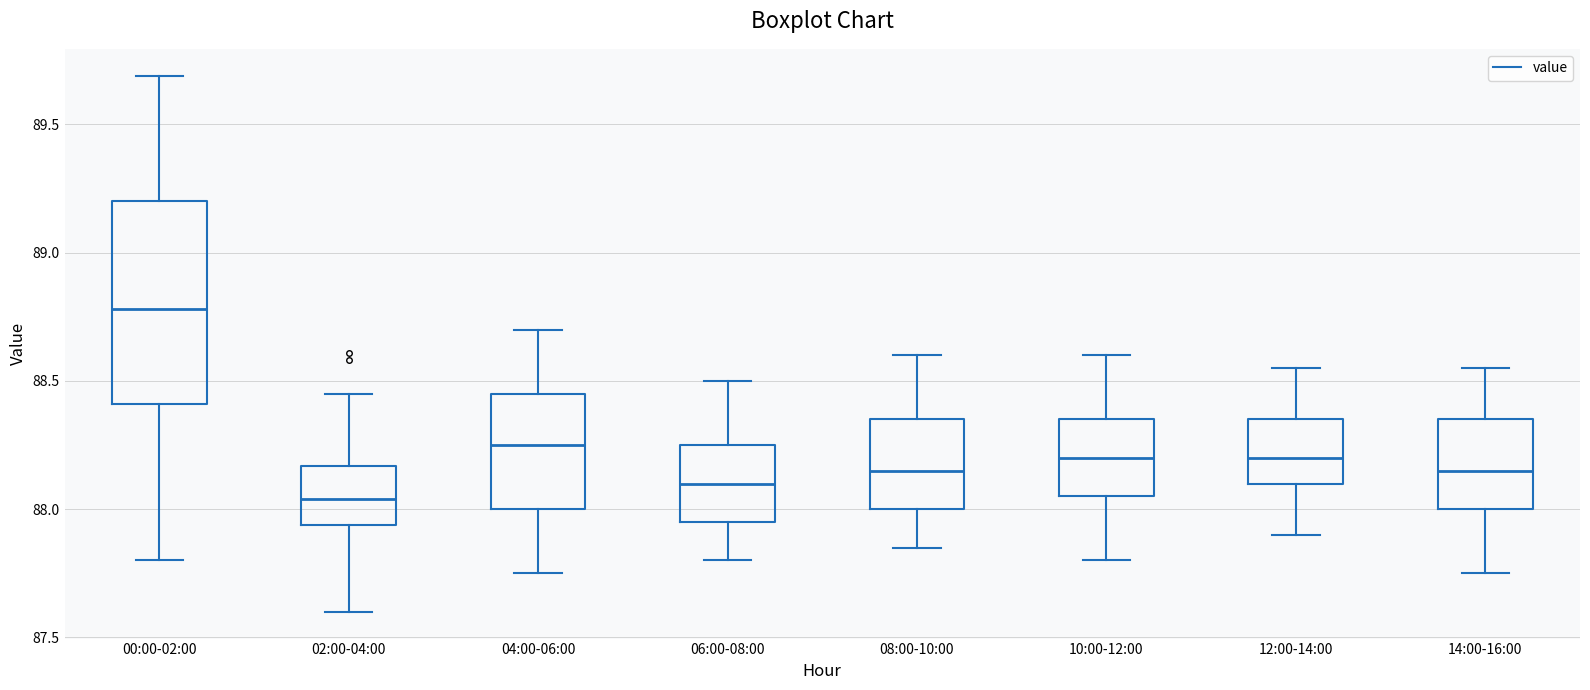

Which box's median line is the highest?

00:00-02:00